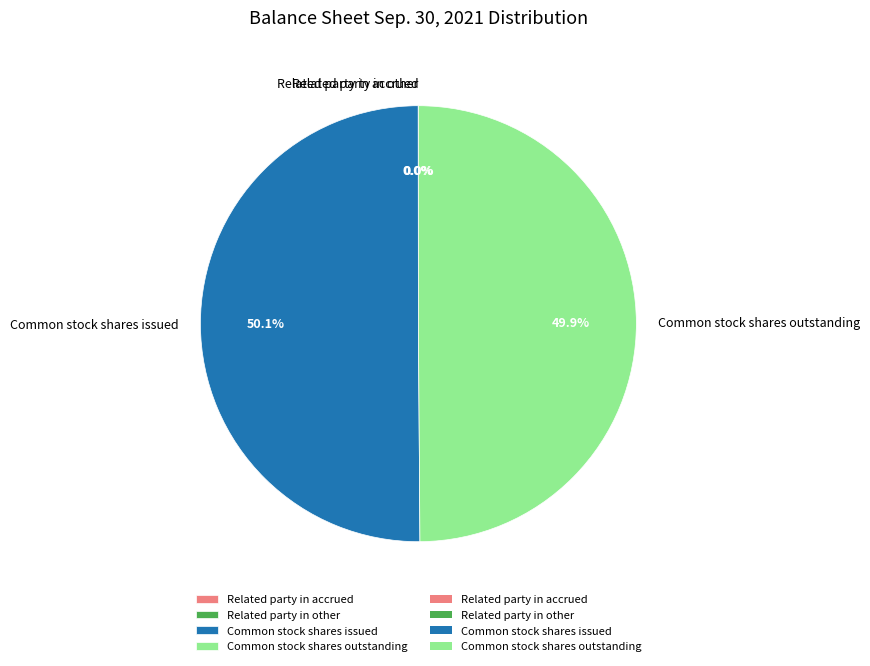

What is the ratio of the value at Common stock shares issued to the value at Common stock shares outstanding?

1.0